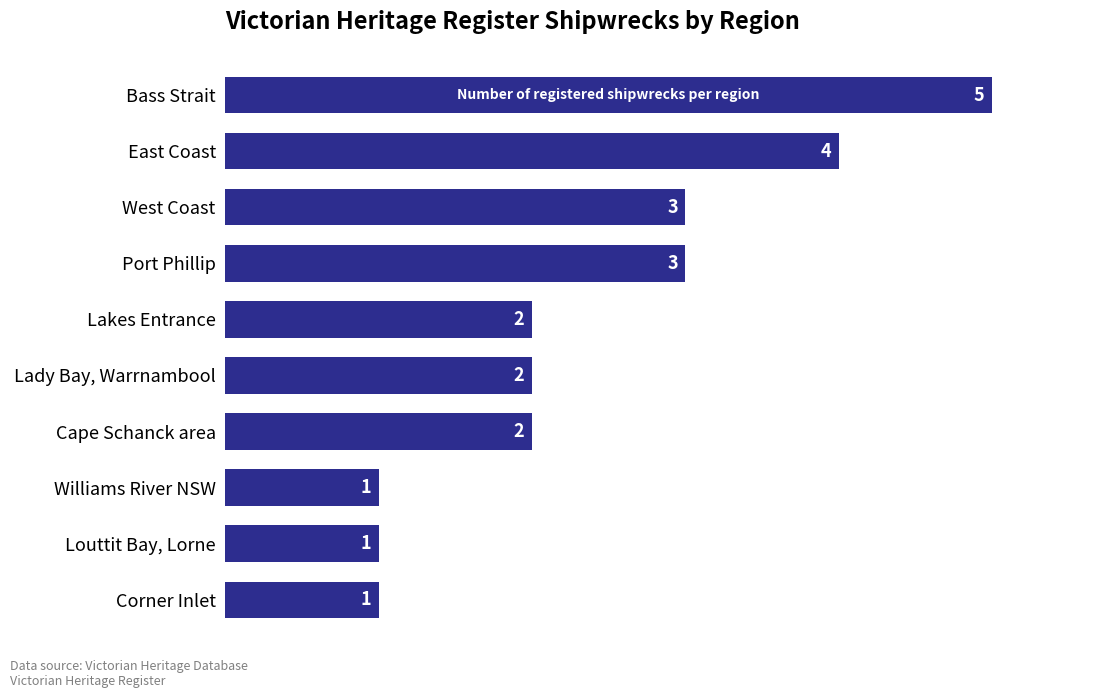

What is the maximum value shown in the chart?

5